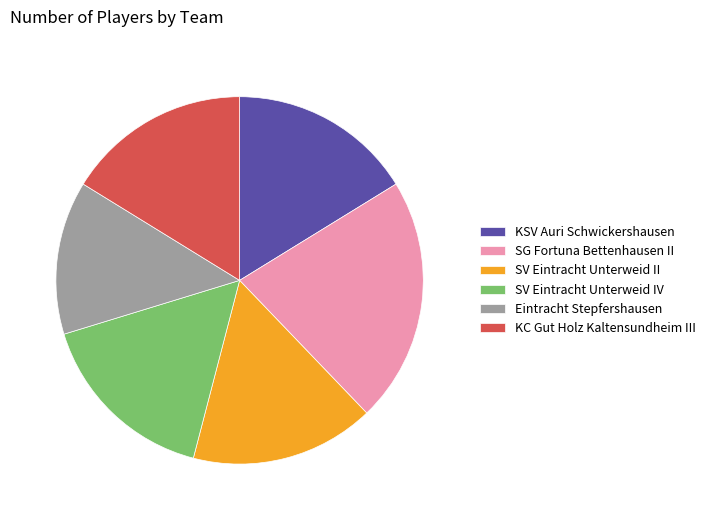

Is the sum of KC Gut Holz Kaltensundheim III and SV Eintracht Unterweid II greater than half?

No